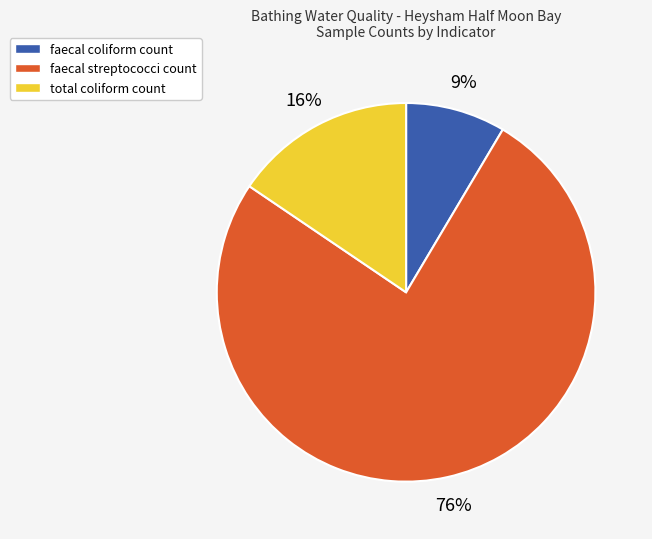

True or false: total coliform count accounts for 25% of the total.

False